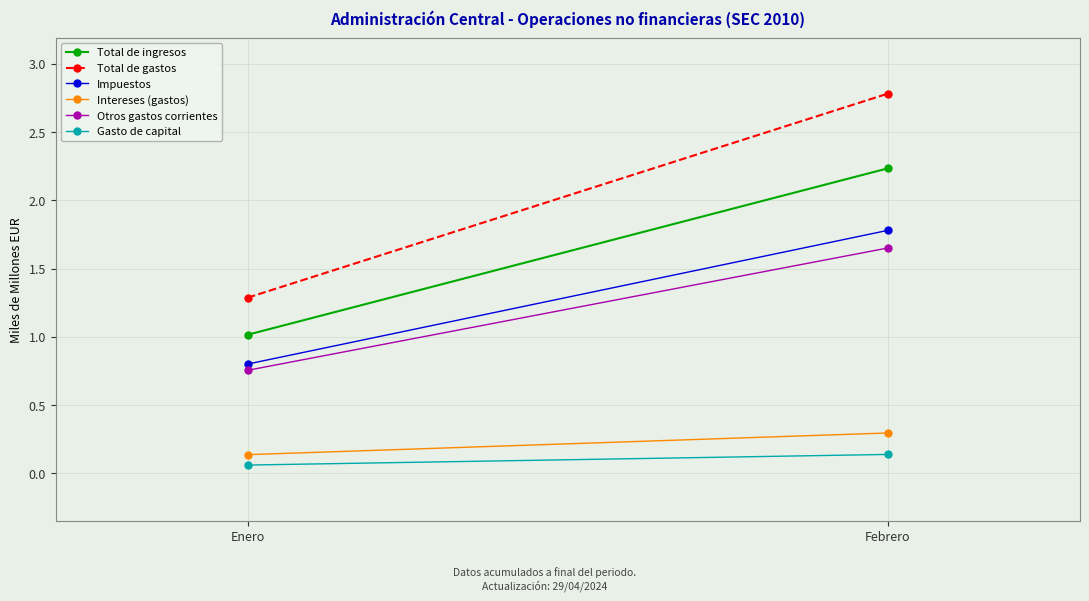

What is the total value across all series at Enero?

4.1